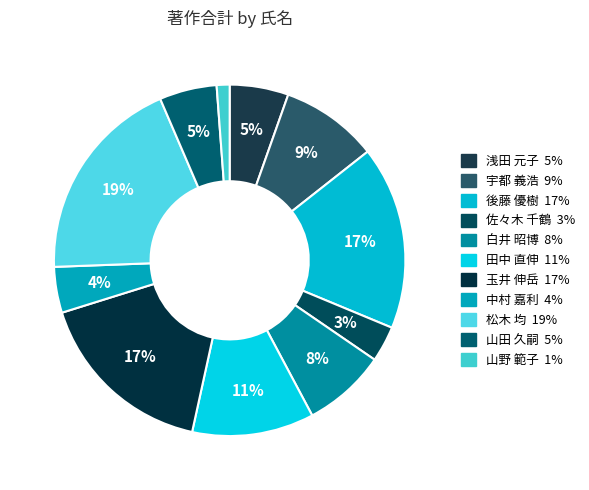

Is there a majority slice in this chart?

No